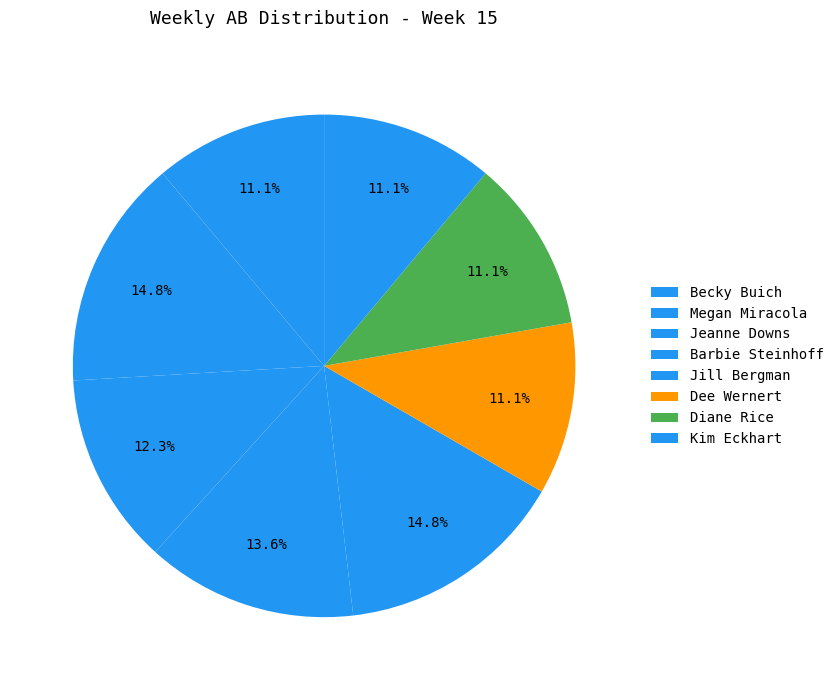

Between Megan Miracola and Barbie Steinhoff, which is larger?

Barbie Steinhoff